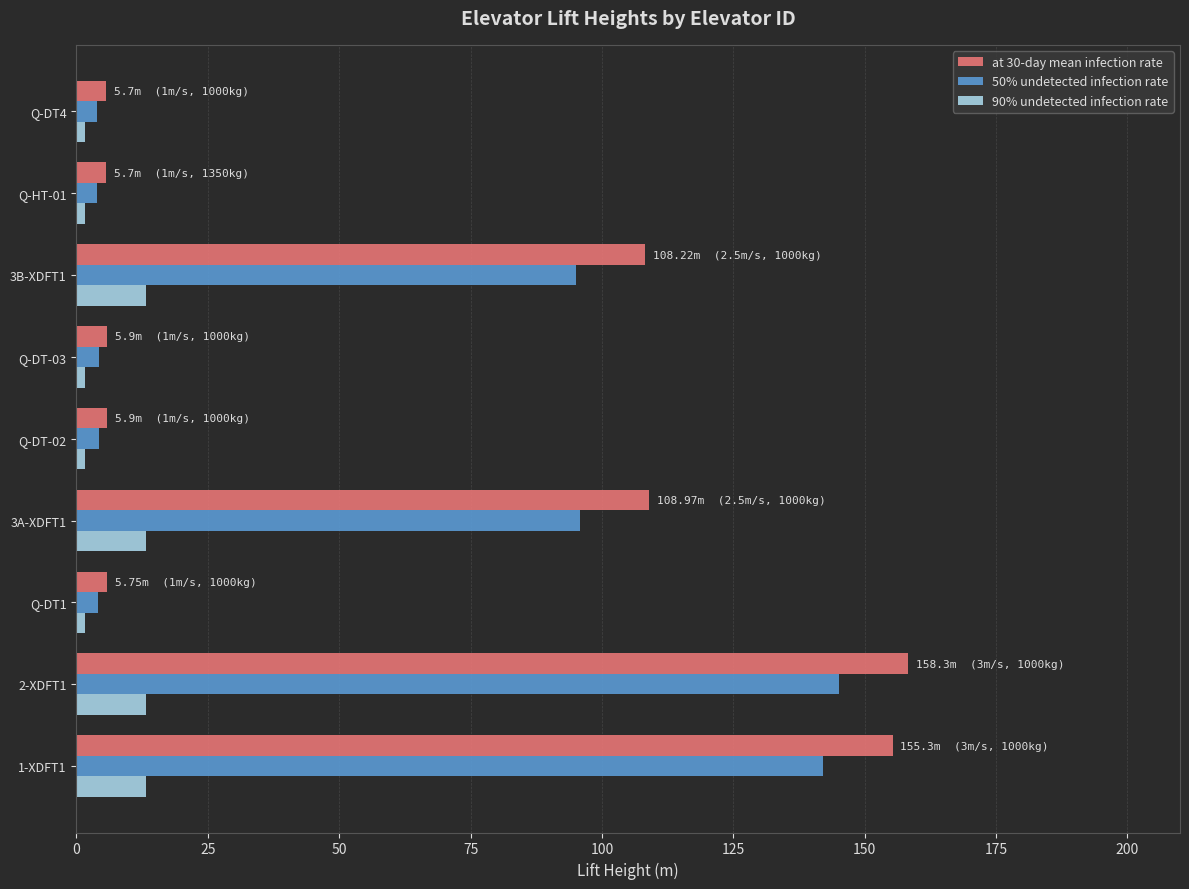

Rank the series by their maximum value, from lowest to highest.

90% undetected infection rate, 50% undetected infection rate, at 30-day mean infection rate